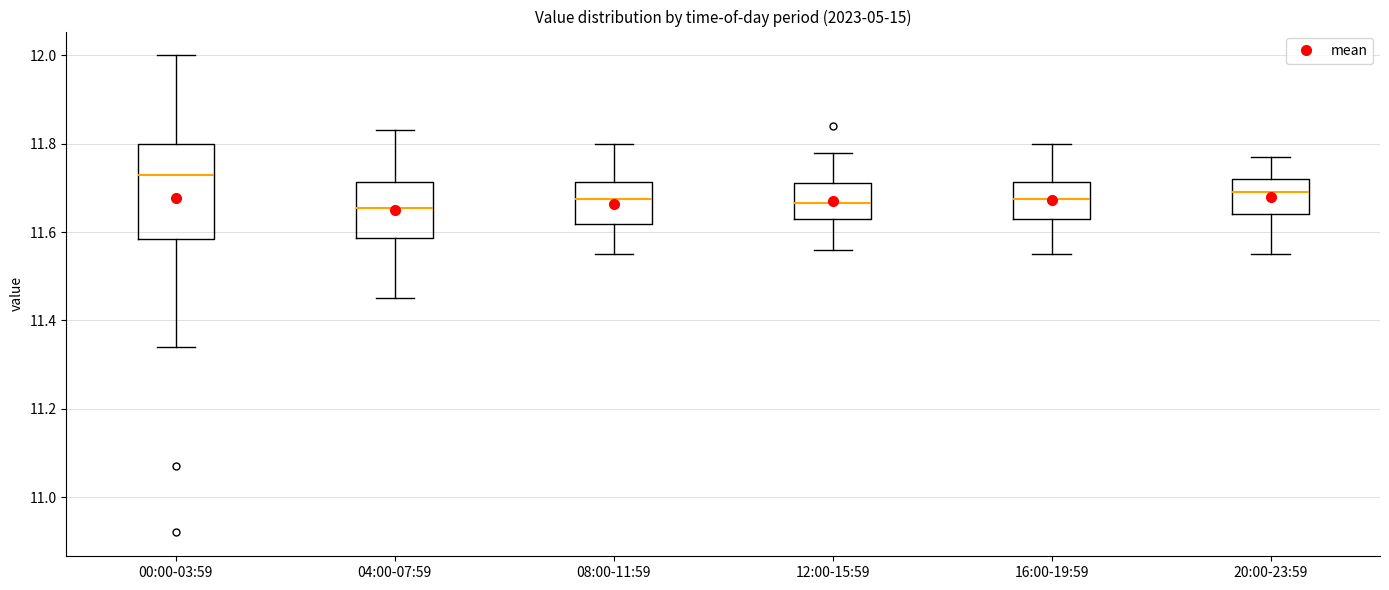

Where does the upper whisker of the box for 04:00-07:59 end on the y-axis? The values are not printed on the chart, so give them approximately, as read against the axis.

11.84